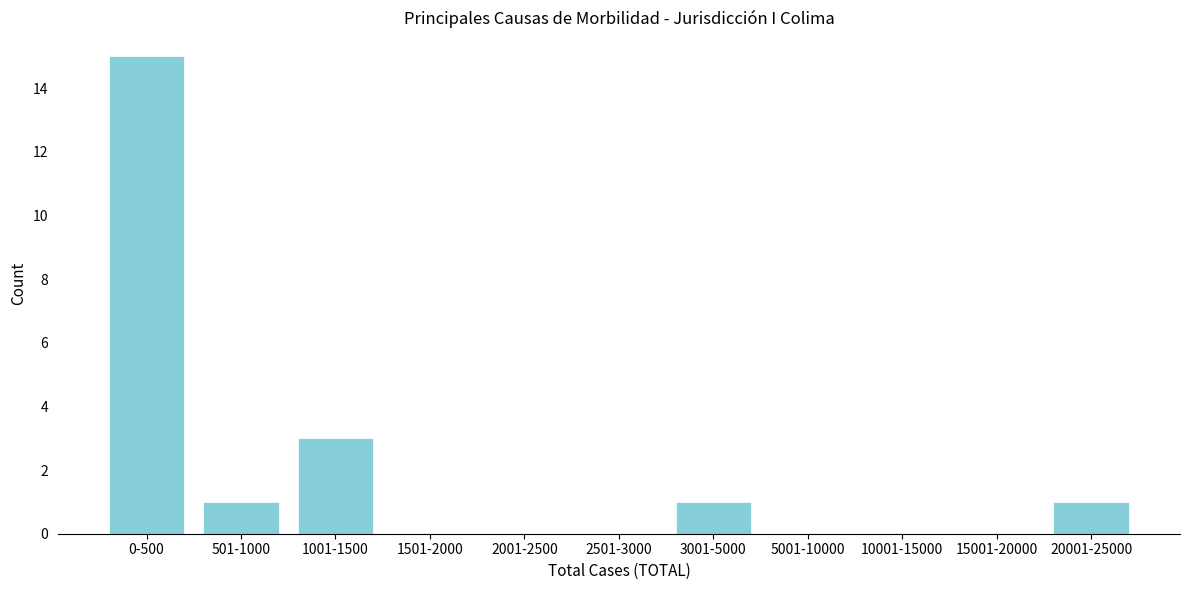

Reading right to left, extract all data points from this chart.

20001-25000=1	15001-20000=0	10001-15000=0	5001-10000=0	3001-5000=1	2501-3000=0	2001-2500=0	1501-2000=0	1001-1500=3	501-1000=1	0-500=15